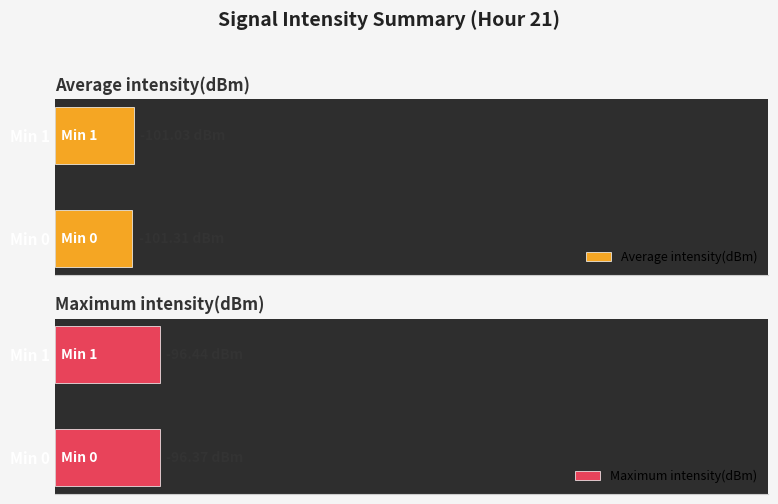

How many data points does each series have?

2